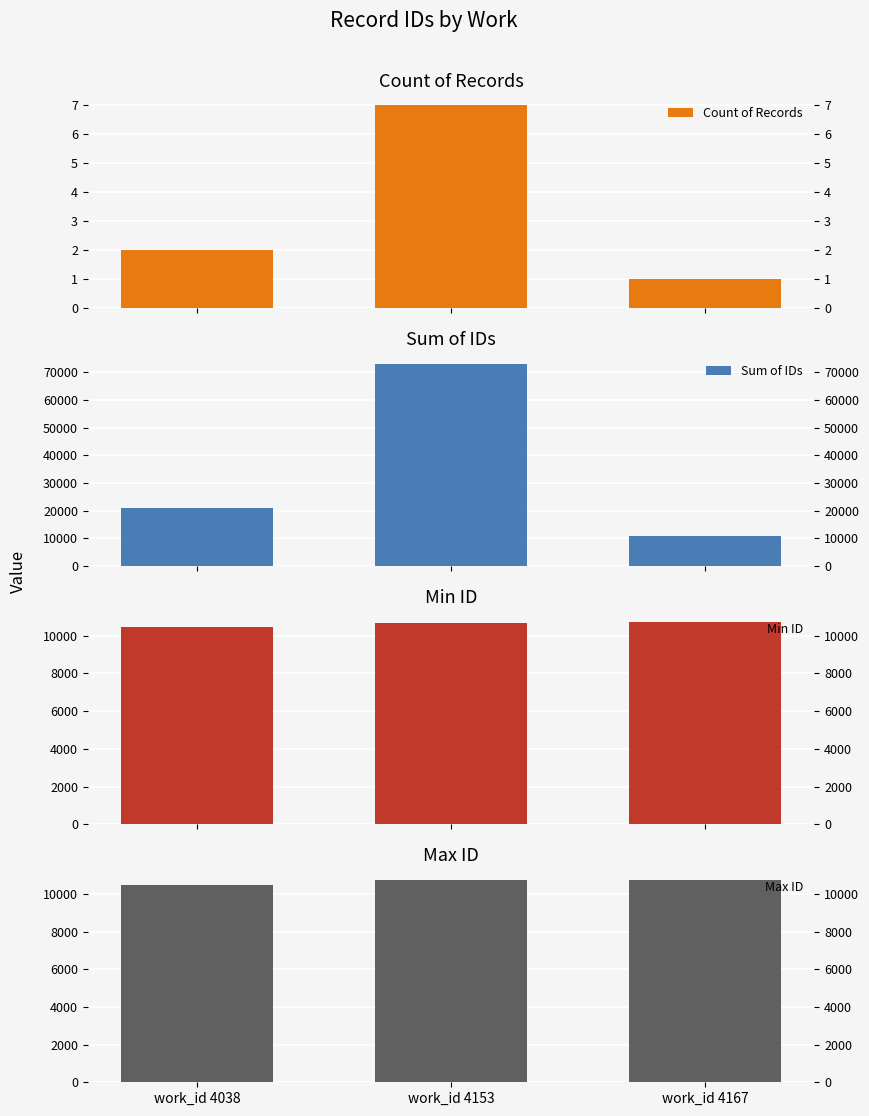

What is the greatest value displayed?

73196